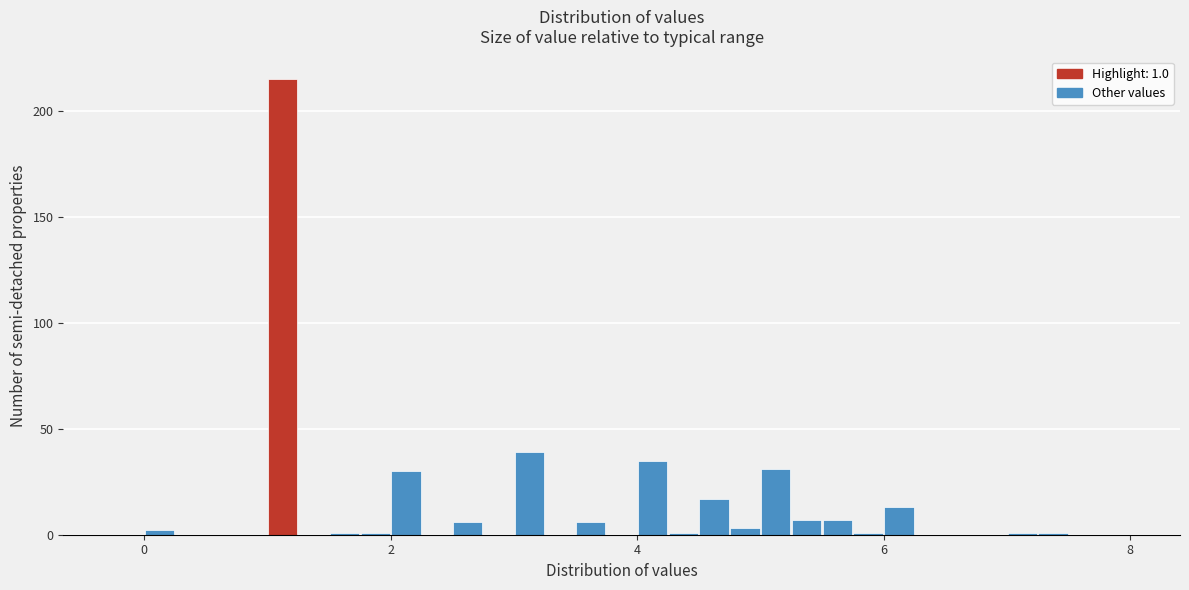

Read against the x-axis, roughly where is the centre of the tallest bar?

1.2